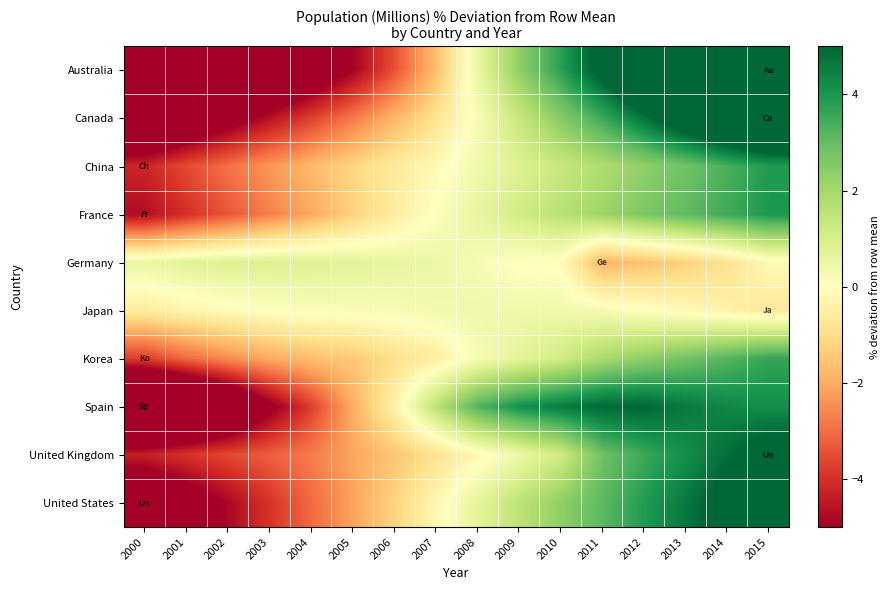

Reading left to right, list all the values displayed in this chart.

Australia: 2000=-10.4	2001=-9.3	2002=-8.2	2003=-7.2	2004=-6.2	2005=-4.9	2006=-3.5	2007=-1.6	2008=0.5	2009=2.3	2010=3.8	2011=5.4	2012=7.3	2013=9.0	2014=10.6	2015=12.5
Canada: 2000=-7.5	2001=-6.5	2002=-5.5	2003=-4.6	2004=-3.7	2005=-2.8	2006=-1.8	2007=-0.9	2008=0.2	2009=1.3	2010=2.5	2011=3.5	2012=4.7	2013=5.9	2014=7.1	2015=8.0
China: 2000=-4.2	2001=-3.6	2002=-2.9	2003=-2.3	2004=-1.8	2005=-1.2	2006=-0.7	2007=-0.1	2008=0.4	2009=0.9	2010=1.3	2011=1.8	2012=2.3	2013=2.8	2014=3.4	2015=3.9
France: 2000=-4.7	2001=-4.0	2002=-3.4	2003=-2.7	2004=-2.0	2005=-1.3	2006=-0.6	2007=0.1	2008=0.6	2009=1.1	2010=1.6	2011=2.1	2012=2.6	2013=3.1	2014=3.5	2015=4.0
Germany: 2000=0.5	2001=0.8	2002=0.9	2003=0.9	2004=0.8	2005=0.7	2006=0.6	2007=0.5	2008=0.2	2009=-0.0	2010=-0.1	2011=-1.8	2012=-1.6	2013=-1.3	2014=-0.9	2015=-0.2
Japan: 2000=-0.6	2001=-0.3	2002=-0.1	2003=0.0	2004=0.1	2005=0.2	2006=0.2	2007=0.3	2008=0.4	2009=0.4	2010=0.4	2011=0.3	2012=0.0	2013=-0.2	2014=-0.4	2015=-0.7
Korea: 2000=-3.8	2001=-3.1	2002=-2.5	2003=-2.0	2004=-1.7	2005=-1.5	2006=-1.0	2007=-0.5	2008=0.2	2009=0.7	2010=1.1	2011=1.9	2012=2.4	2013=2.8	2014=3.2	2015=3.6
Spain: 2000=-9.6	2001=-8.6	2002=-7.0	2003=-5.3	2004=-3.8	2005=-2.0	2006=-0.4	2007=1.6	2008=3.2	2009=4.1	2010=4.5	2011=4.9	2012=5.0	2013=4.6	2014=4.3	2015=4.2
United Kingdom: 2000=-4.3	2001=-3.9	2002=-3.6	2003=-3.2	2004=-2.7	2005=-2.1	2006=-1.5	2007=-0.9	2008=-0.2	2009=0.4	2010=1.2	2011=2.9	2012=3.5	2013=4.2	2014=4.8	2015=5.5
United States: 2000=-6.7	2001=-5.8	2002=-4.8	2003=-3.9	2004=-3.1	2005=-2.2	2006=-1.2	2007=-0.2	2008=0.7	2009=1.6	2010=2.4	2011=3.1	2012=3.9	2013=4.7	2014=5.4	2015=6.2